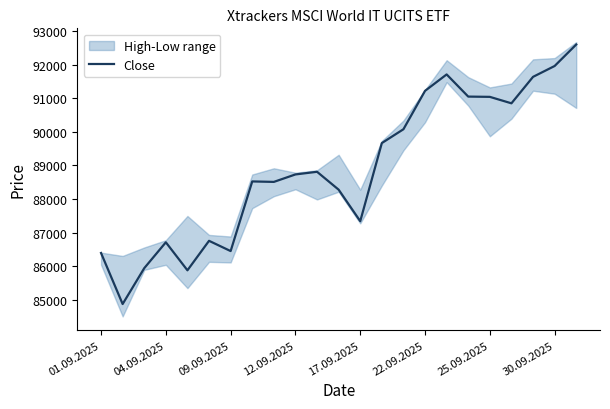

The Close series shows 139932 at 25.09.2025. True or false?

False